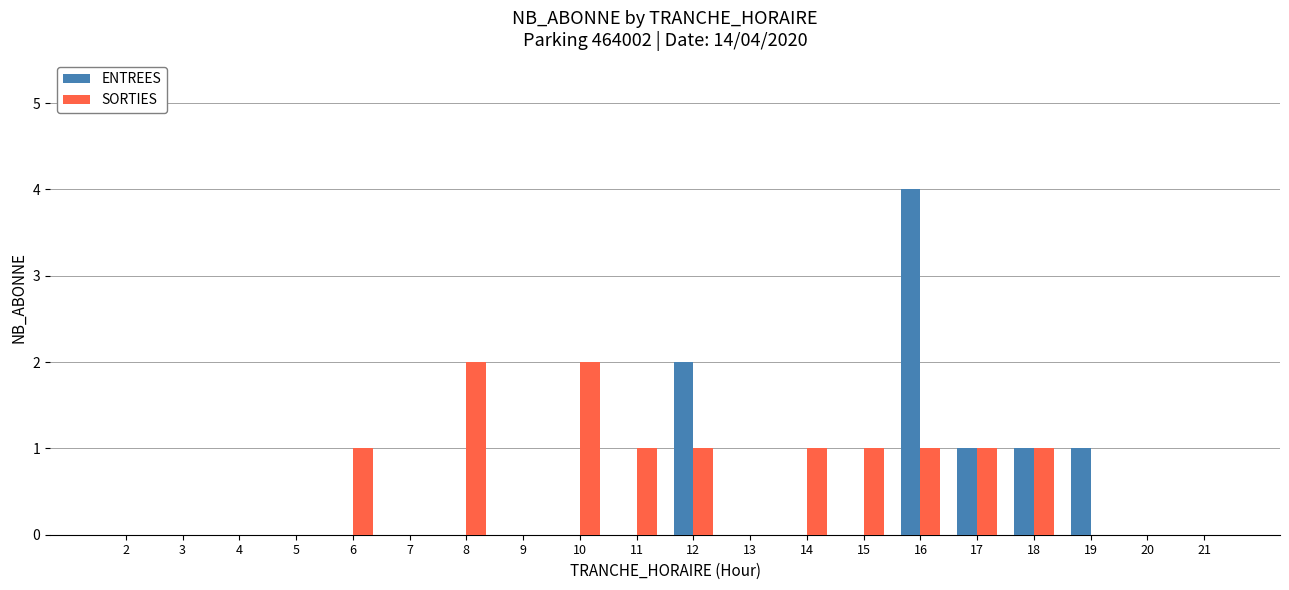

Which series changed the most between 6 and 16?

ENTREES